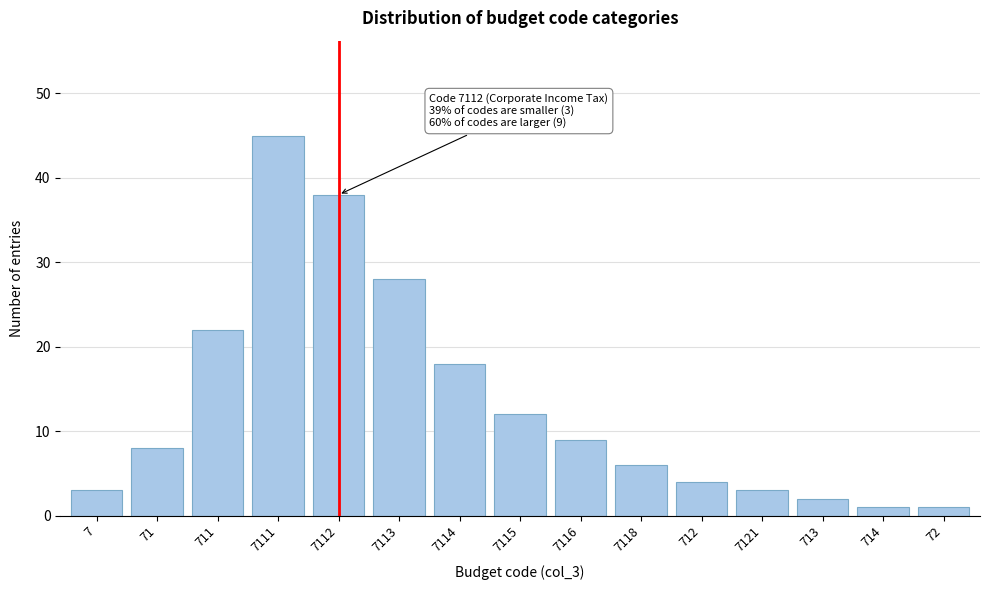

Reading left to right, what are all the values shown in this chart?

7=3	71=8	711=22	7111=45	7112=38	7113=28	7114=18	7115=12	7116=9	7118=6	712=4	7121=3	713=2	714=1	72=1